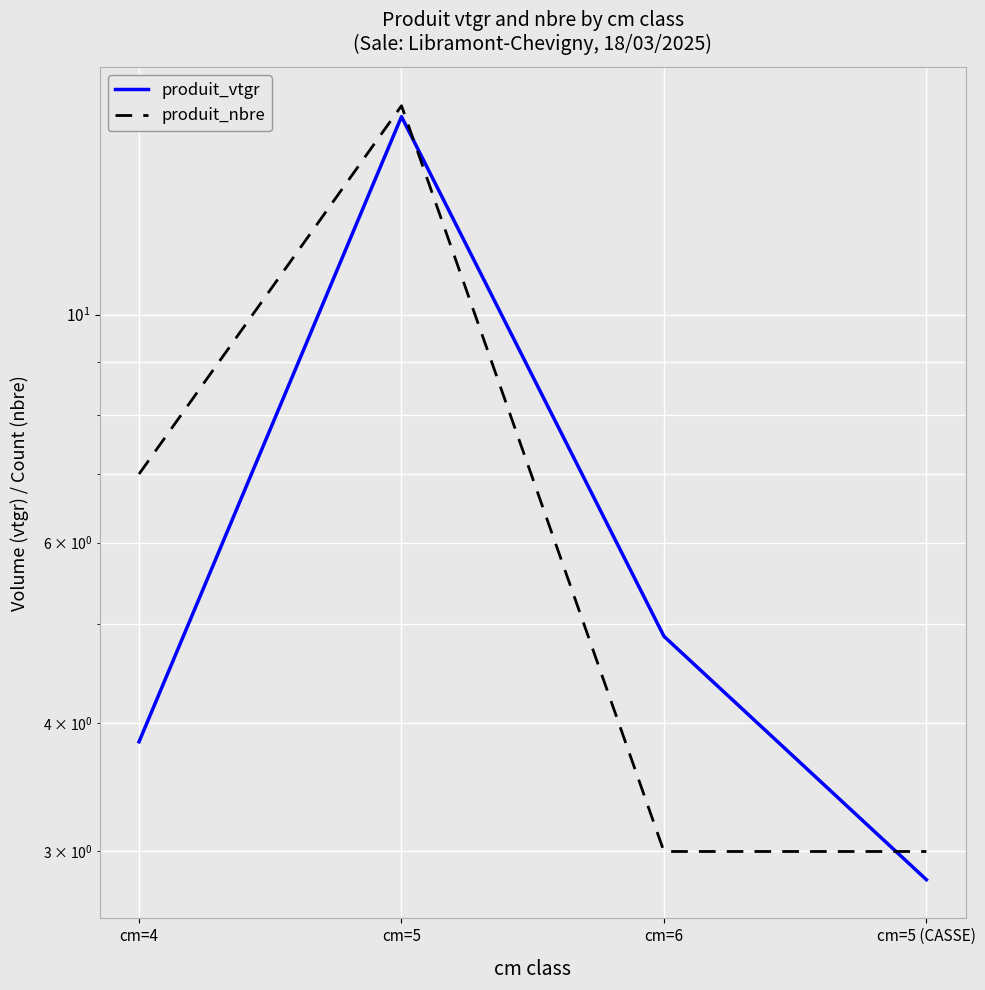

At which label does produit_vtgr first exceed 4?

cm=5